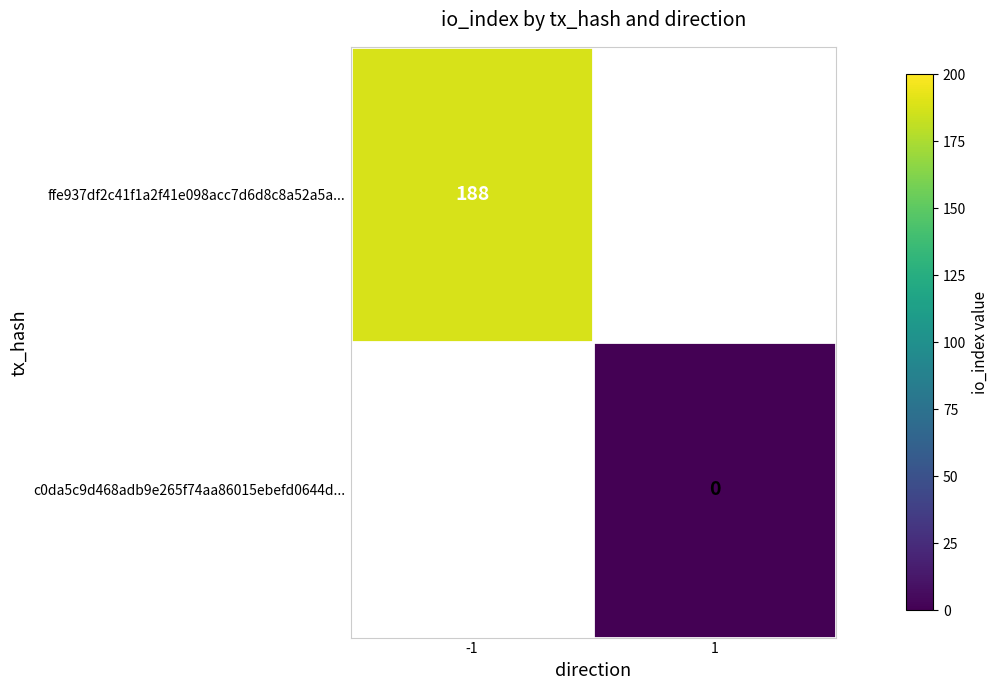

The ffe937df2c41f1a2f41e098acc7d6d8c8a52a5a... series shows 188 at -1. True or false?

True